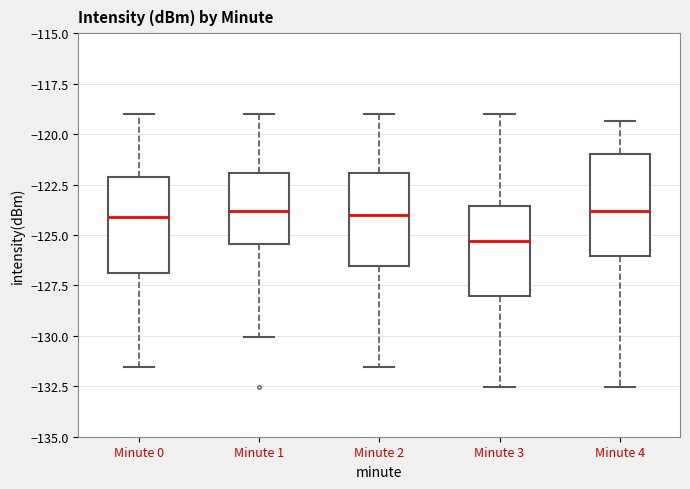

Where does the upper whisker of the box for Minute 3 end on the y-axis? The values are not printed on the chart, so give them approximately, as read against the axis.

-119.0